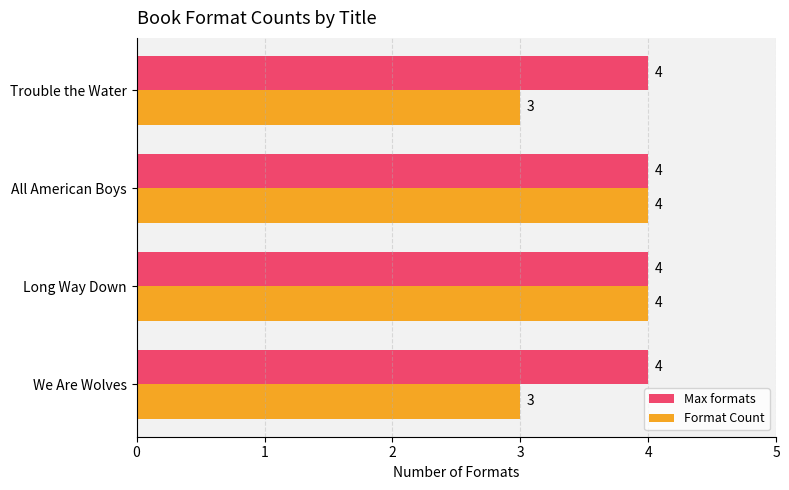

Which series has the largest total across all categories?

Max formats